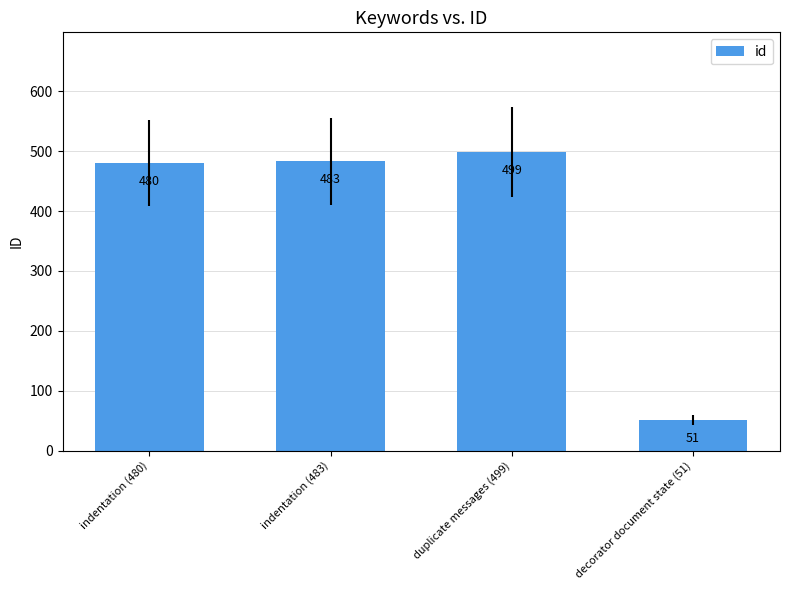

Does the chart contain any negative values?

No